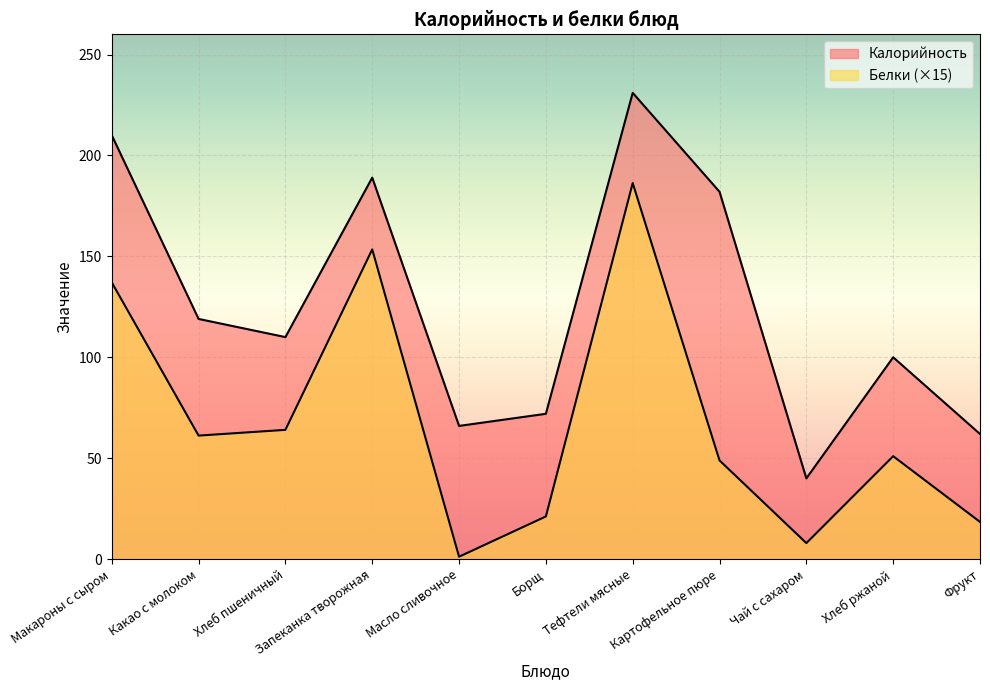

Which series has the widest spread of values?

Калорийность